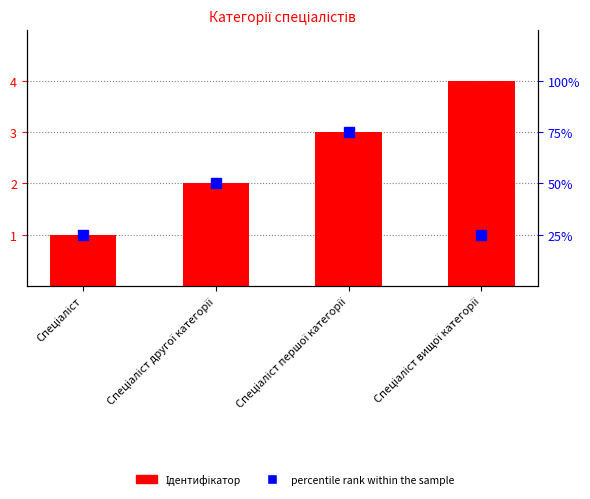

Where does the Ідентифікатор series first go above 3?

Спеціаліст вищої категорії